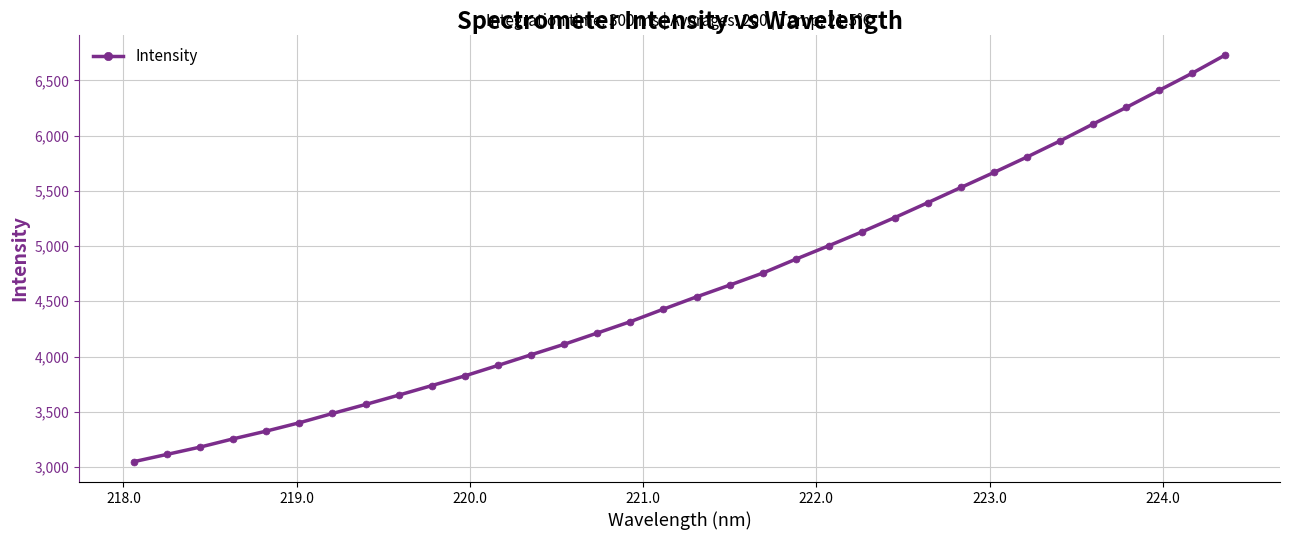

What is the difference between the second highest and second lowest values?

3451.2